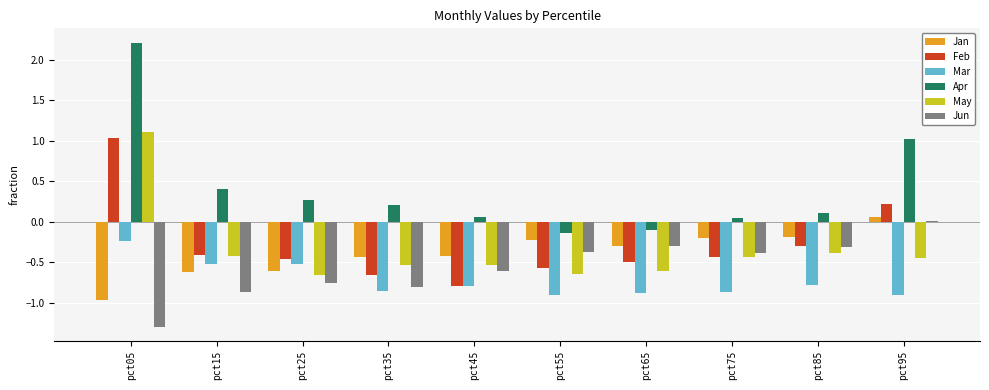

What is the value of the Apr bar at the 4th from the left?

0.2